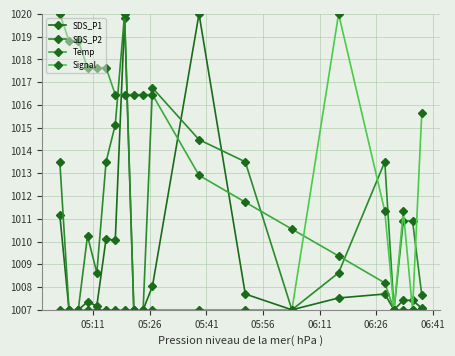

Does the chart have visible grid lines?

Yes